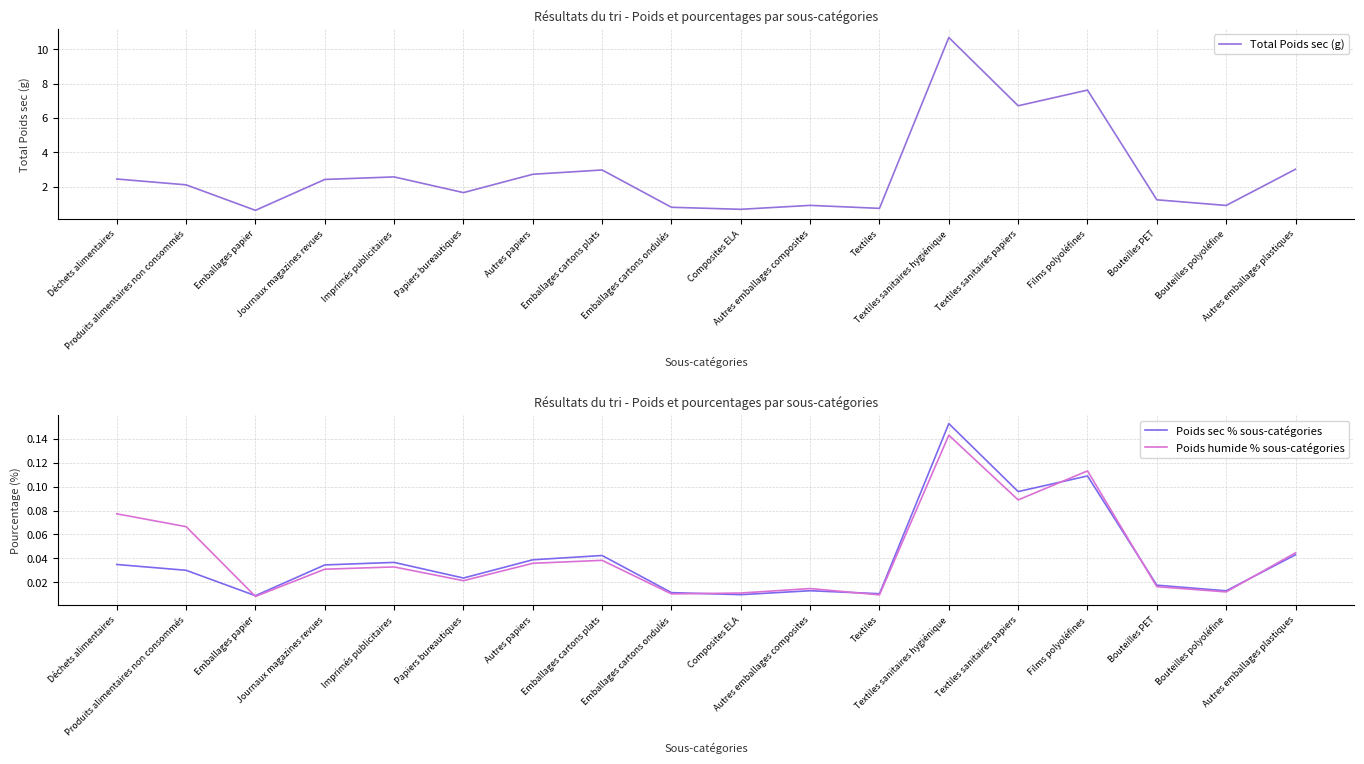

What is the label of the 2nd point from the left?

Produits alimentaires non consommés